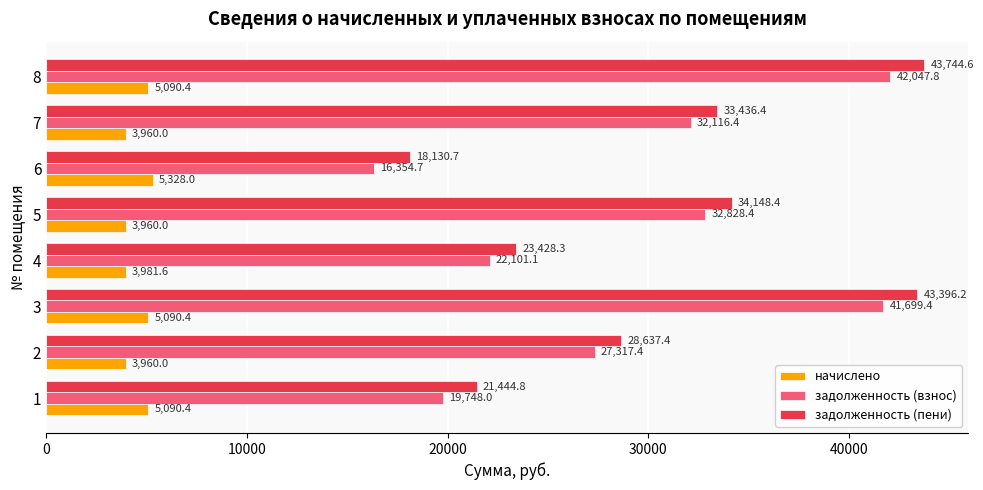

What value does the задолженность (пени) series have at 6?

18130.7